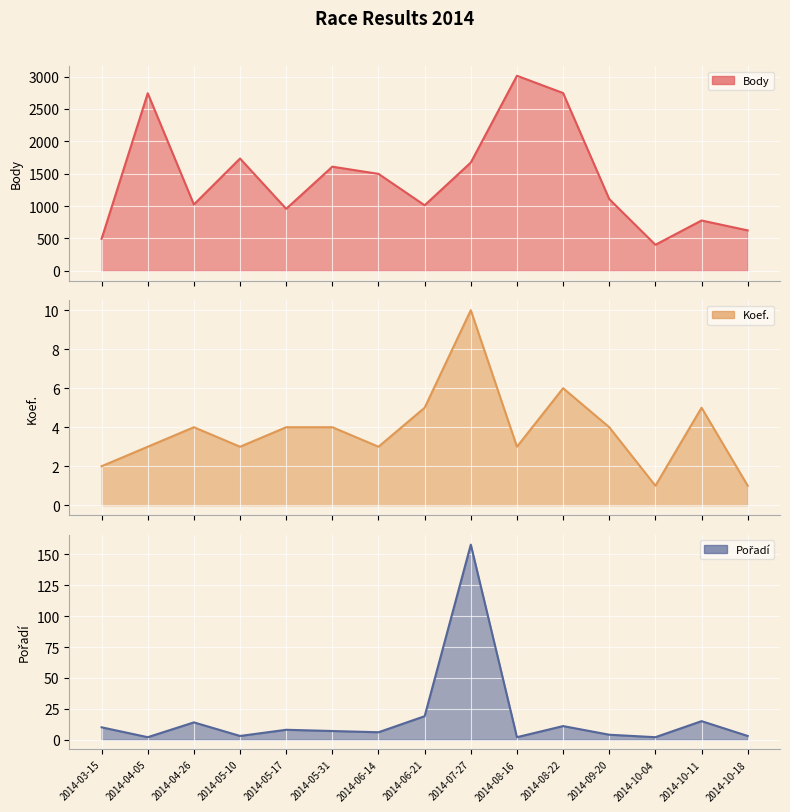

Rank the series at 2014-08-16 from lowest to highest value.

Pořadí line, Koef. line, Body line